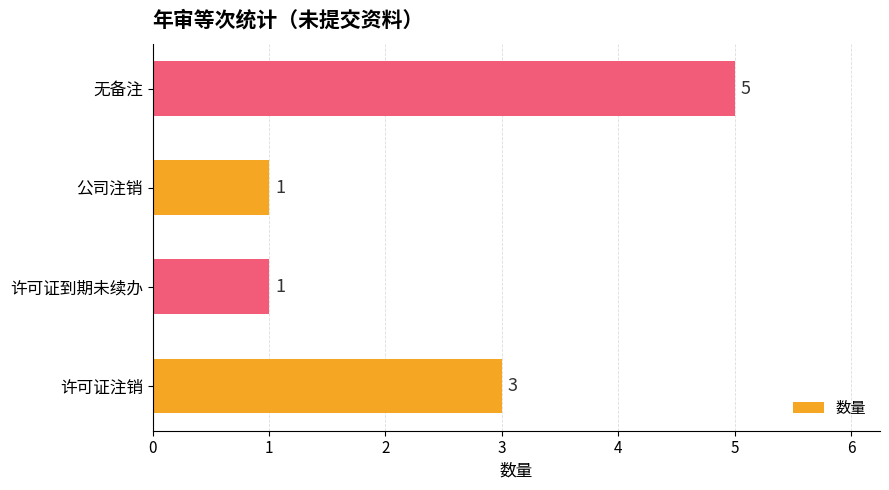

Does the chart contain stacked bars?

No